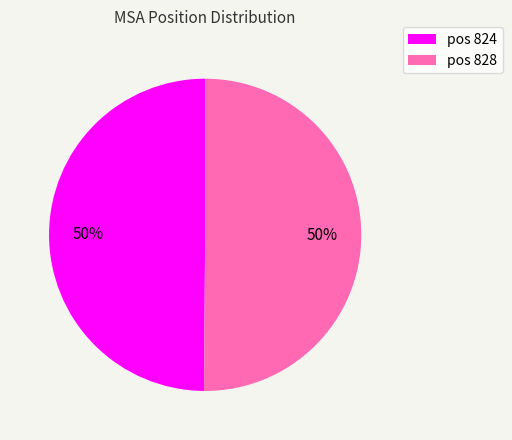

To the nearest percent, what portion does pos 828 represent?

50%